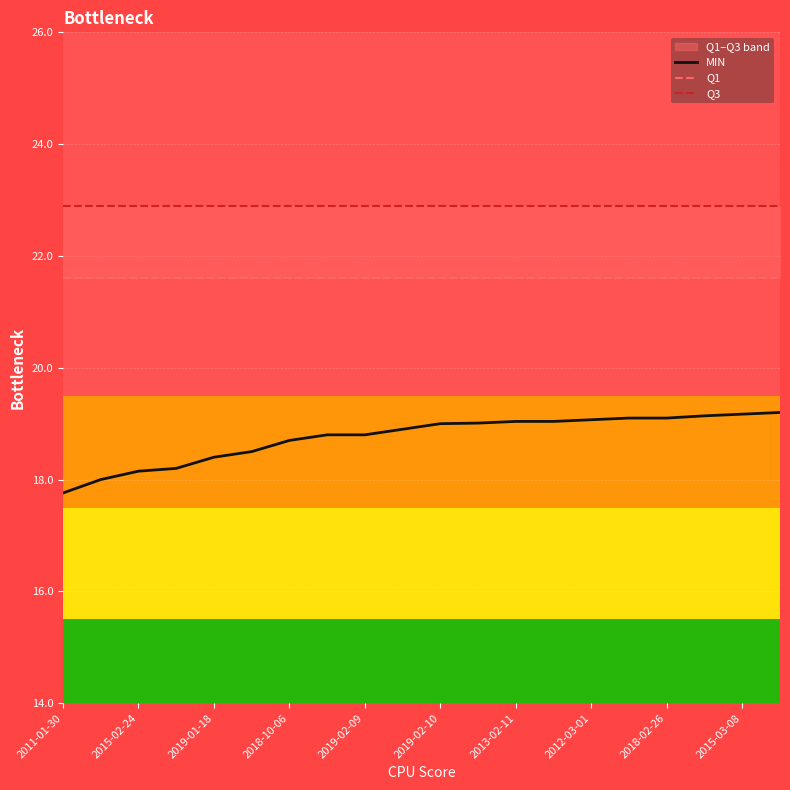

How many lines are shown in the chart?

3